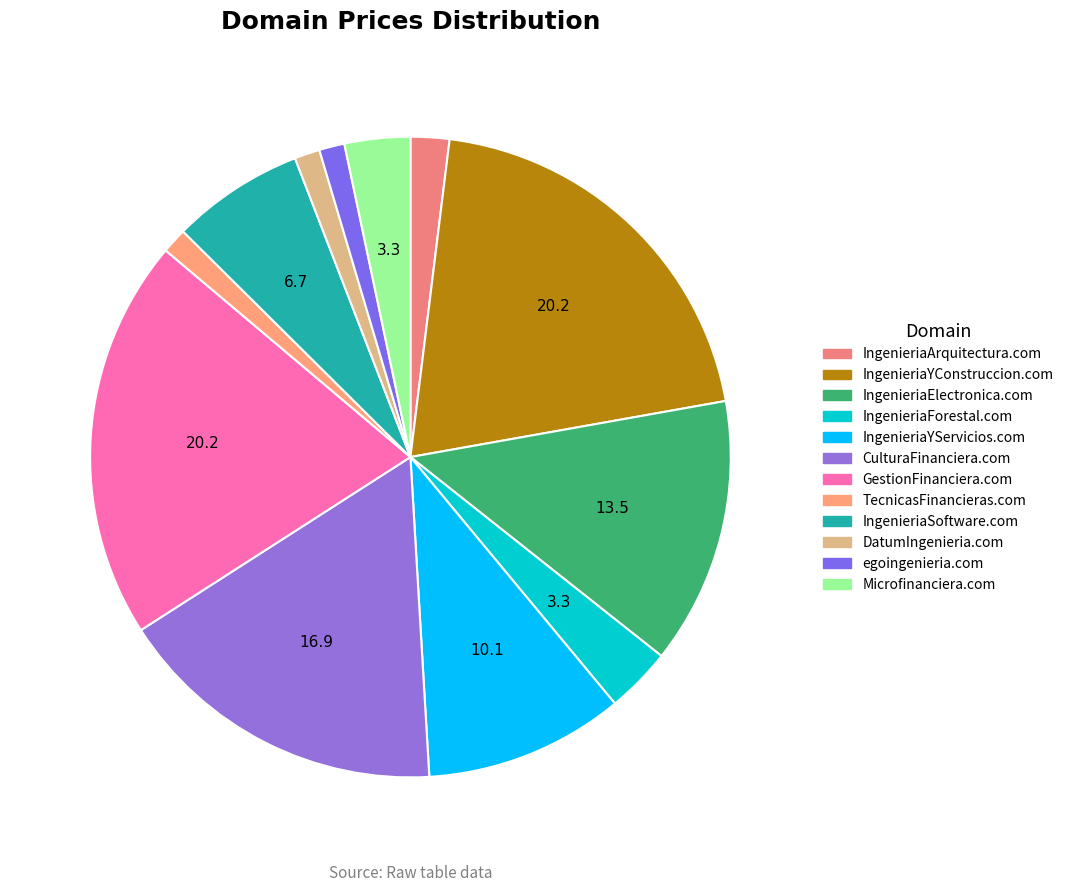

How many segments does this pie chart have?

12